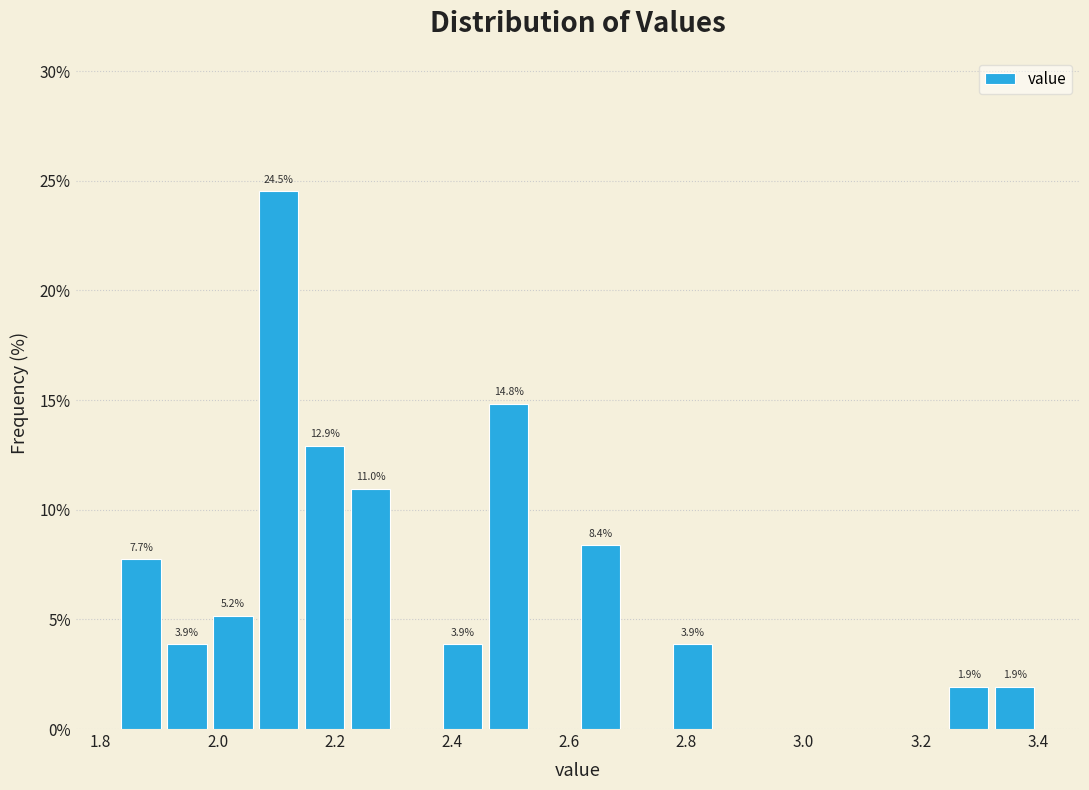

Around what value on the x-axis is the tallest bar? Give the approximate position of its centre, as read against the axis.

2.10